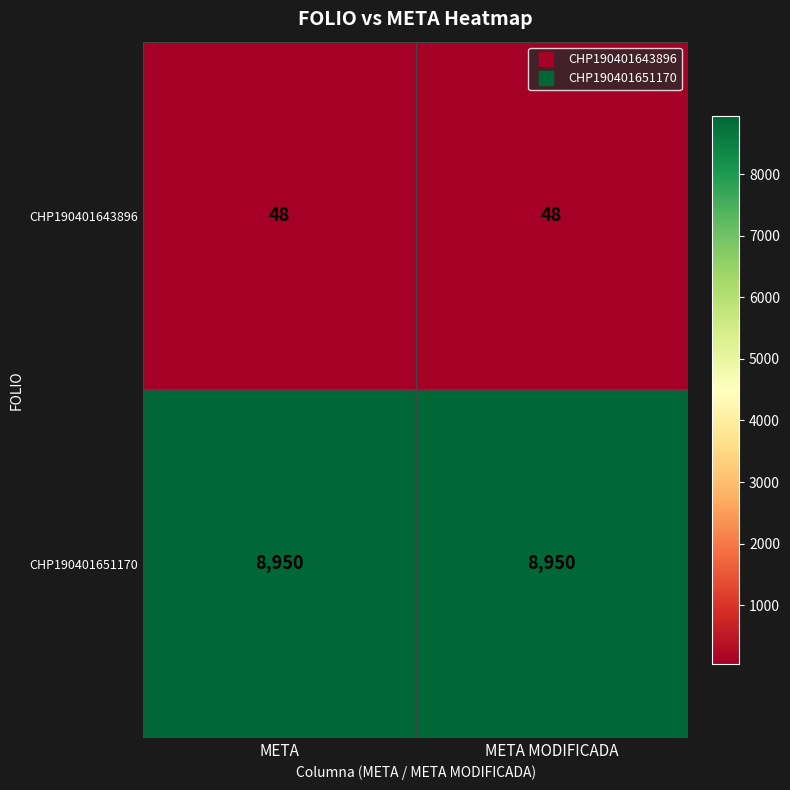

Count the number of categories in the chart.

2